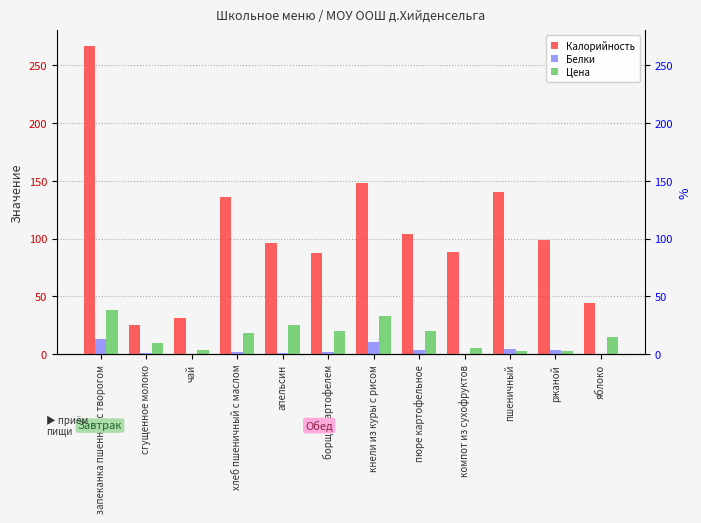

Rank the categories by Калорийность value from highest to lowest.

запеканка пшенная с творогом, кнели из куры с рисом, пшеничный, хлеб пшеничный с маслом, пюре картофельное, ржаной, апельсин, компот из сухофруктов, борщ с картофелем, яблоко, чай, сгущенное молоко